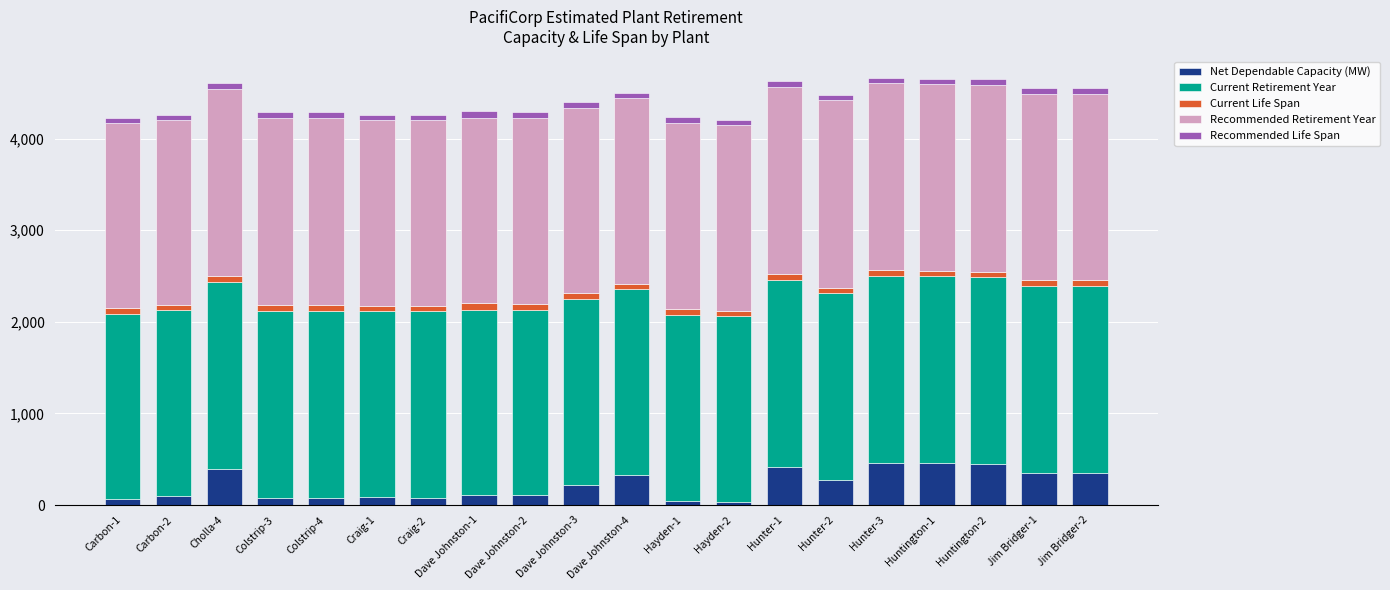

The value of Net Dependable Capacity (MW) at Cholla-4 is 706.5. True or false?

False